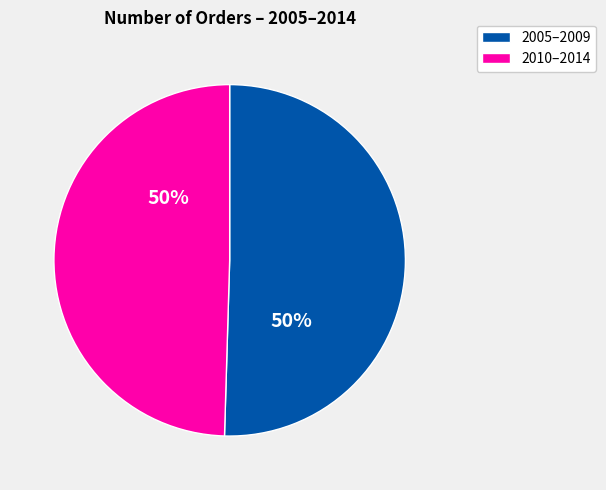

To the nearest percent, what is the average slice percentage?

50%